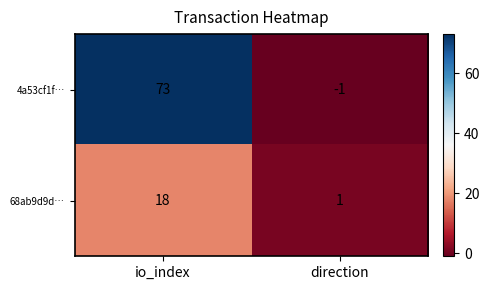

At how many categories does at least one series exceed 48?

1